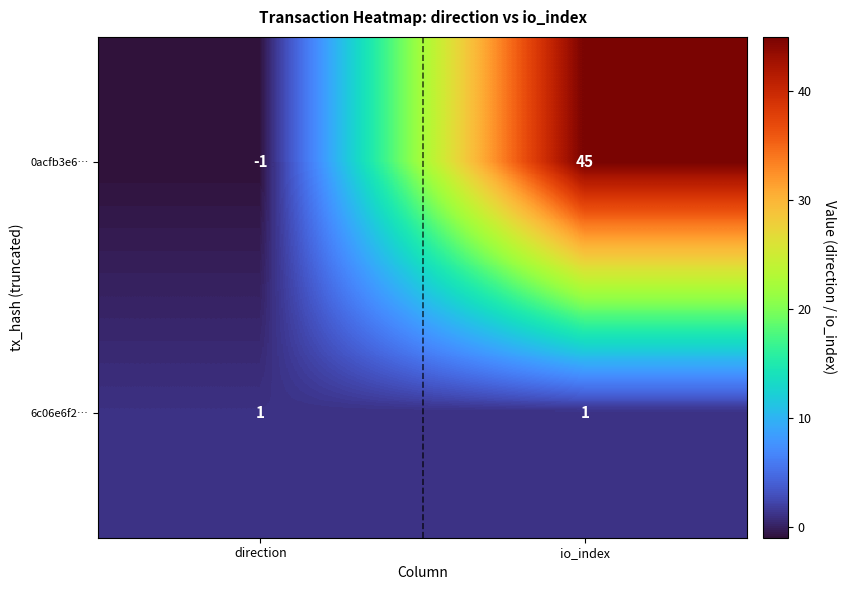

At which label does 0acfb3e6… reach its minimum?

direction